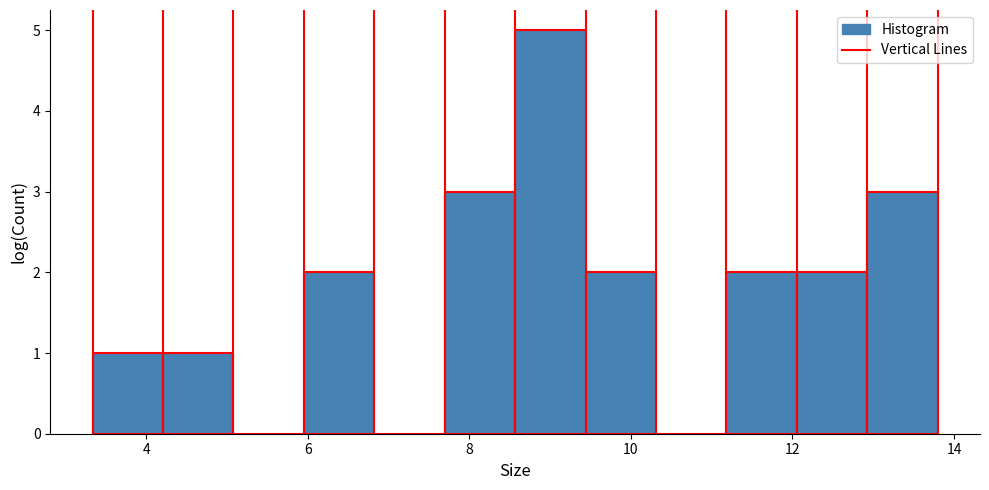

Reading left to right, list every bar in this chart as the range it spans on the x-axis followed by its height. Neither the bar edges nor the heights are printed on the chart, so give them approximately, as read against the axes.

3.4 to 4.2: 1
4.2 to 5.0: 1
5.0 to 6.0: 0
6.0 to 6.8: 2
6.8 to 7.6: 0
7.6 to 8.6: 3
8.6 to 9.4: 5
9.4 to 10.4: 2
10.4 to 11.2: 0
11.2 to 12.0: 2
12.0 to 13.0: 2
13.0 to 13.8: 3